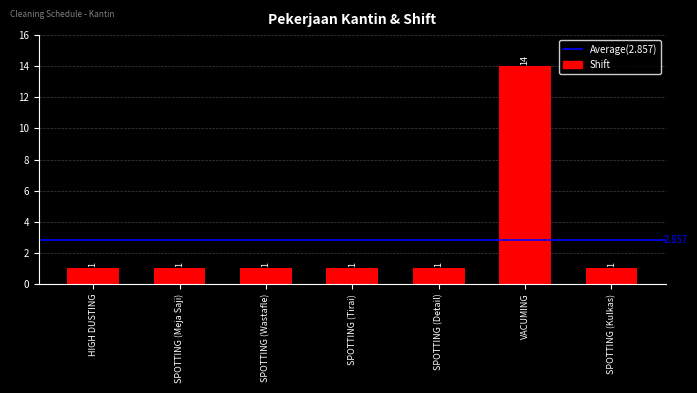

Reading right to left, transcribe all the data shown in this chart.

SPOTTING (Kulkas)=1	VACUMING=14	SPOTTING (Detail)=1	SPOTTING (Tirai)=1	SPOTTING (Wastafle)=1	SPOTTING (Meja Saji)=1	HIGH DUSTING=1